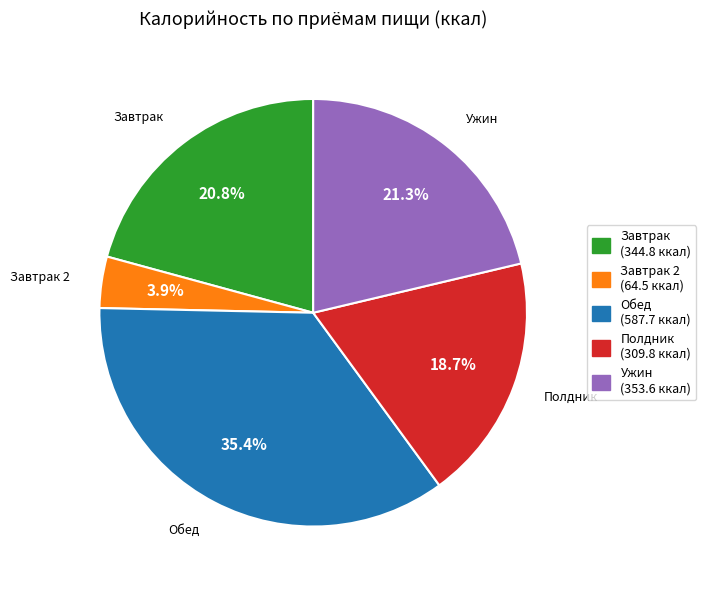

What is the largest slice in the pie chart?

Обед (587.7 ккал)